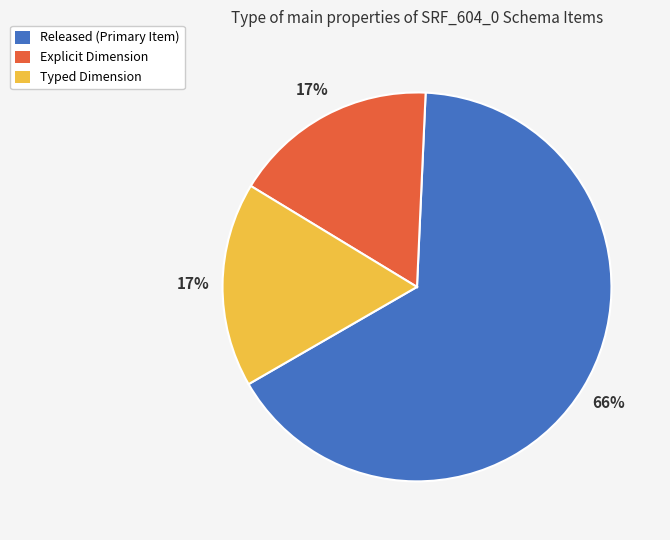

Is the sum of Typed Dimension and Released greater than half?

Yes